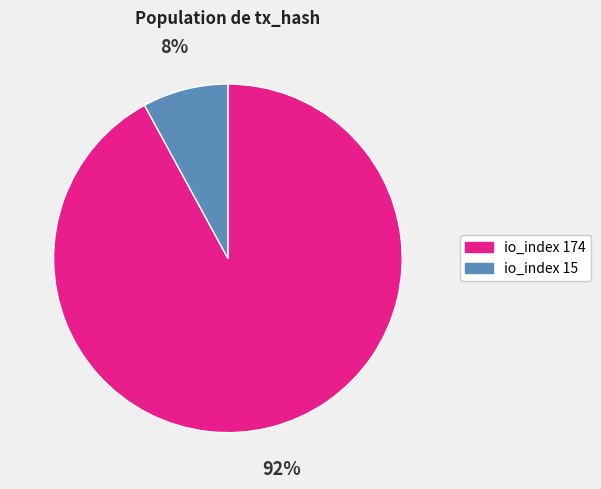

What percentage is the io_index 174 slice, to the nearest percent?

92%